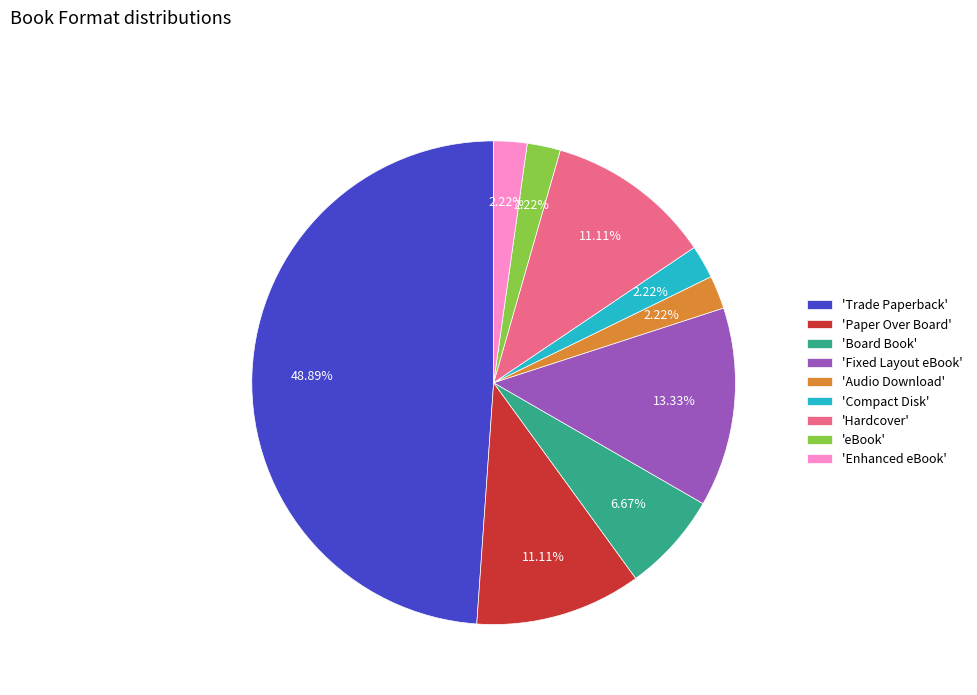

Between 'Fixed Layout eBook' and 'Trade Paperback', which is larger?

'Trade Paperback'